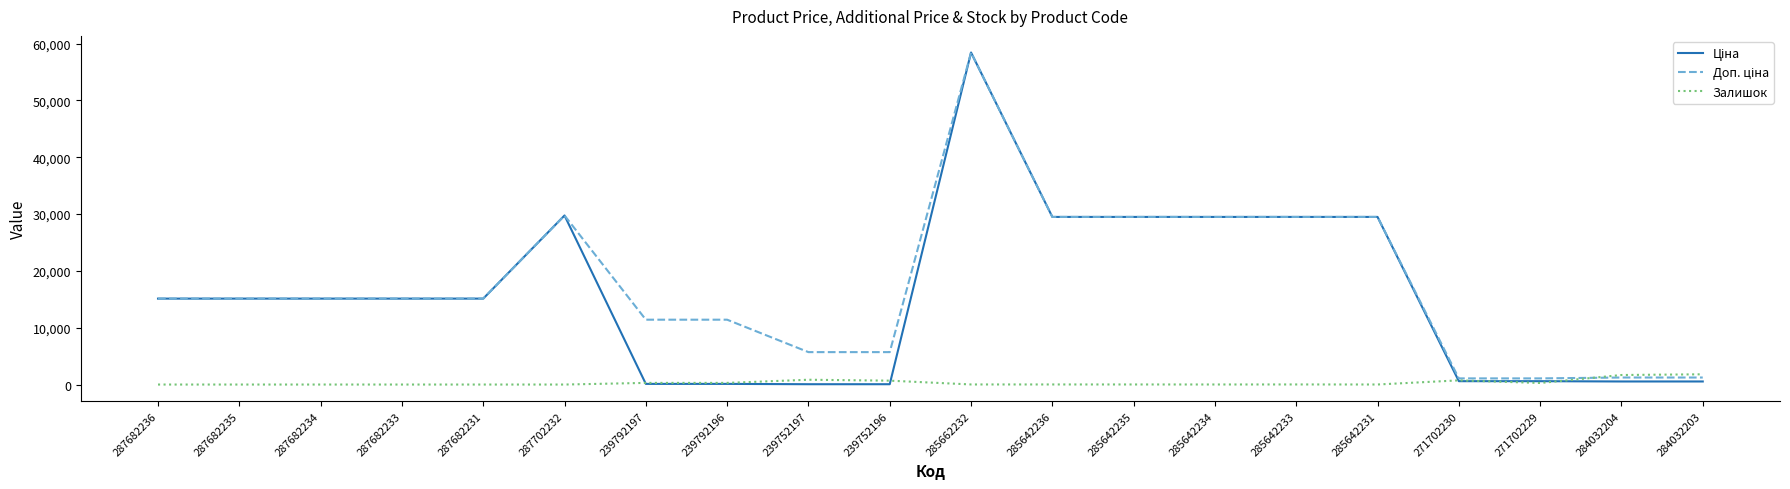

Does the chart have visible grid lines?

No